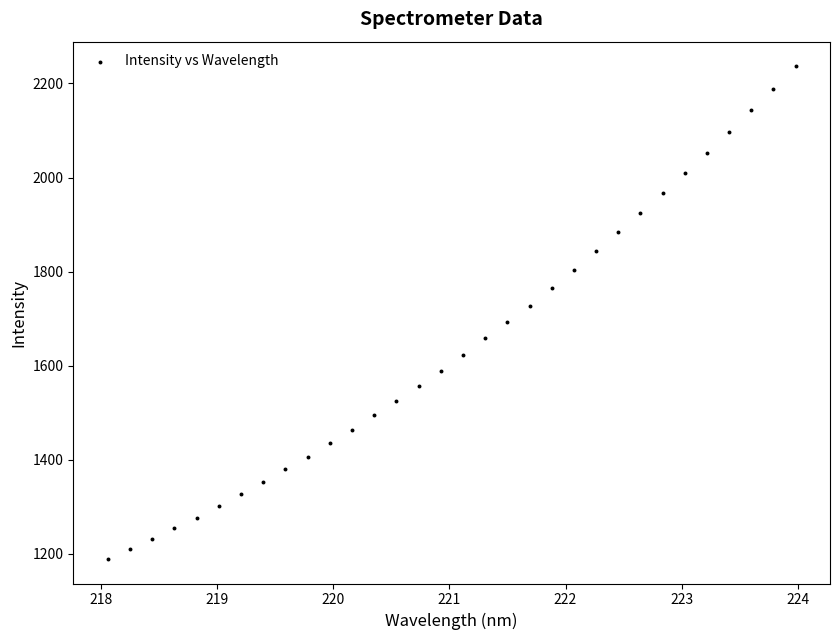

What is the range of X values (max minus min)?

5.9